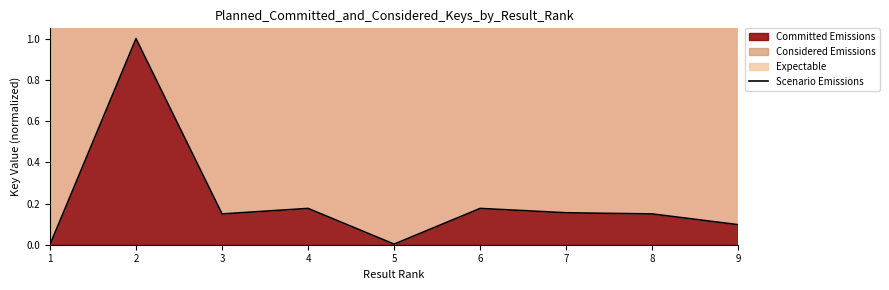

Between 9 and 8, which is larger?

8